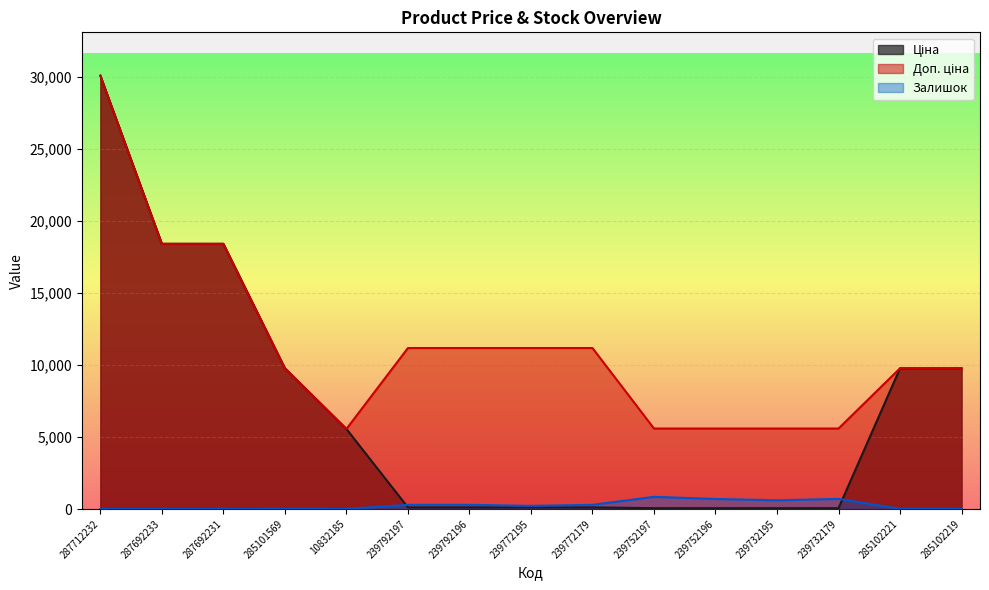

What is the highest value of the Доп. ціна series?

30102.8